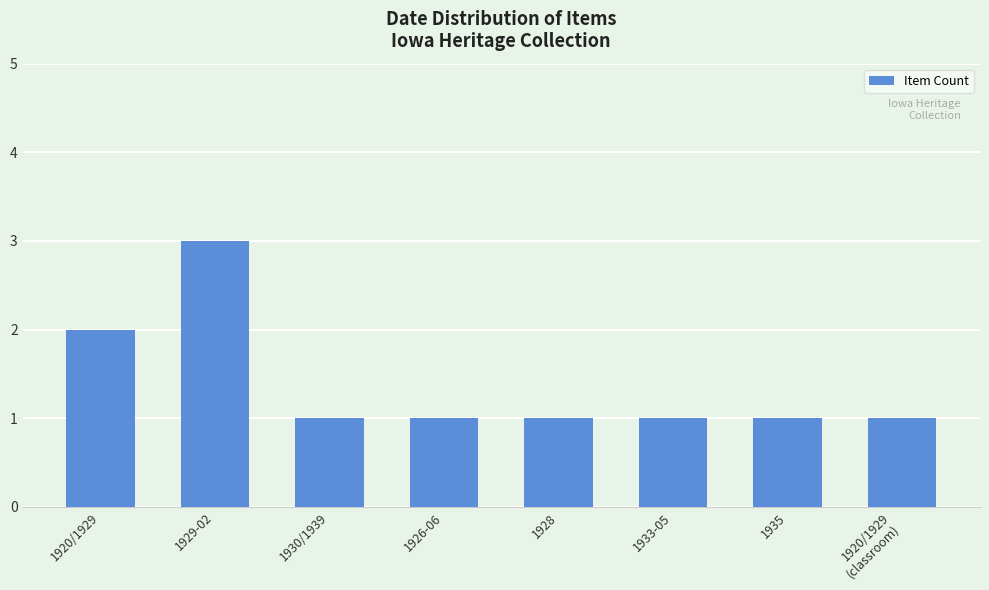

Between 1935 and 1920/1929, which is larger?

1920/1929